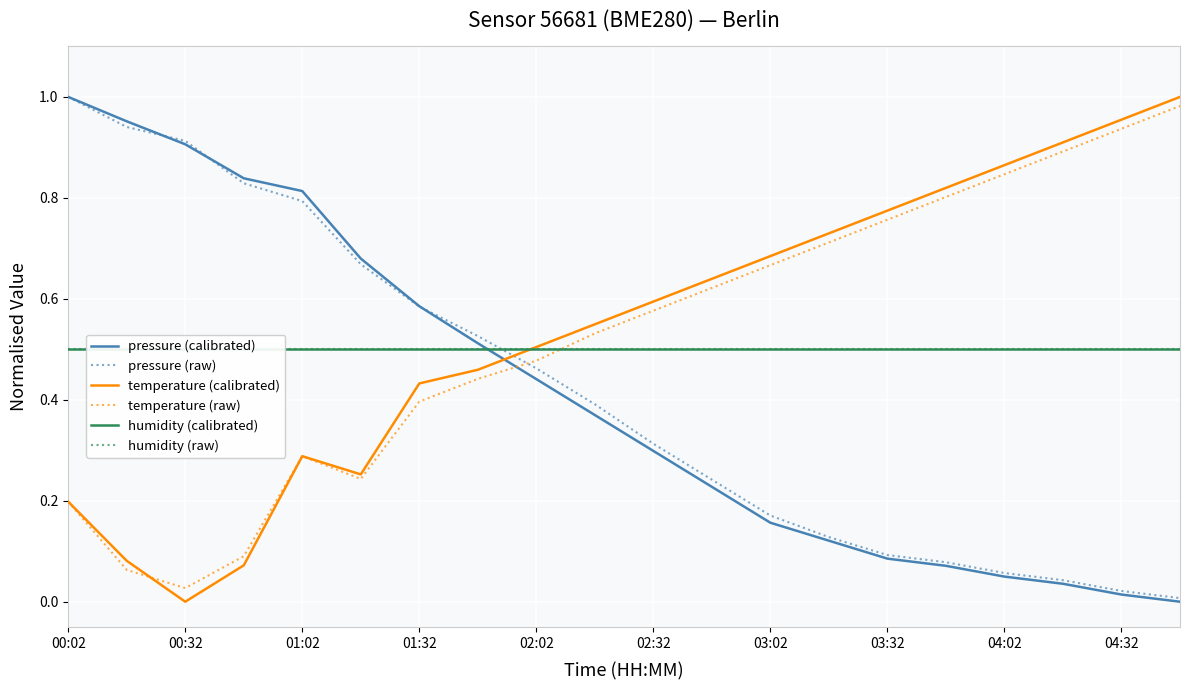

Rank the series at 19 from lowest to highest value.

pressure (calibrated), pressure (raw), humidity (calibrated), humidity (raw), temperature (raw), temperature (calibrated)